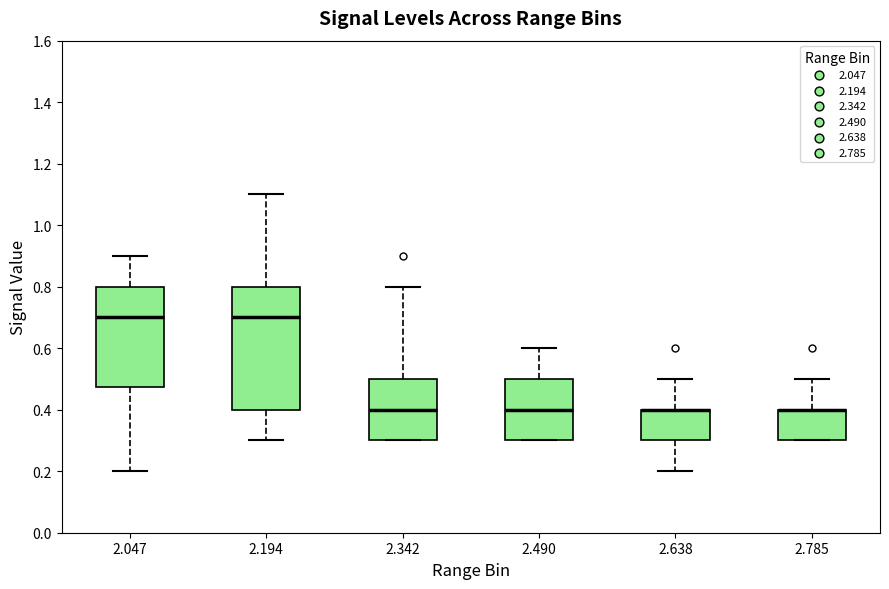

Which box is the tallest, from its lower edge to its upper edge?

2.194